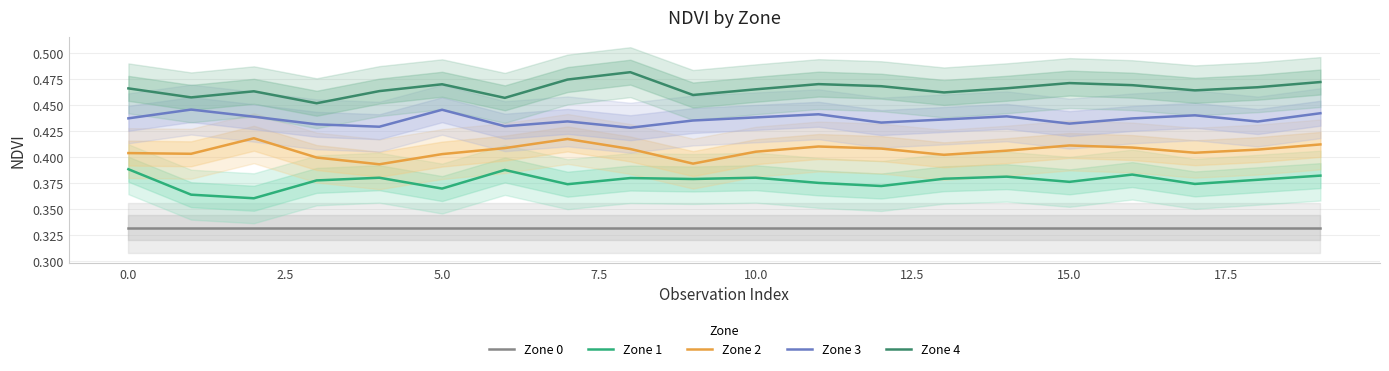

True or false: Zone 1 and Zone 0 intersect in this chart.

False